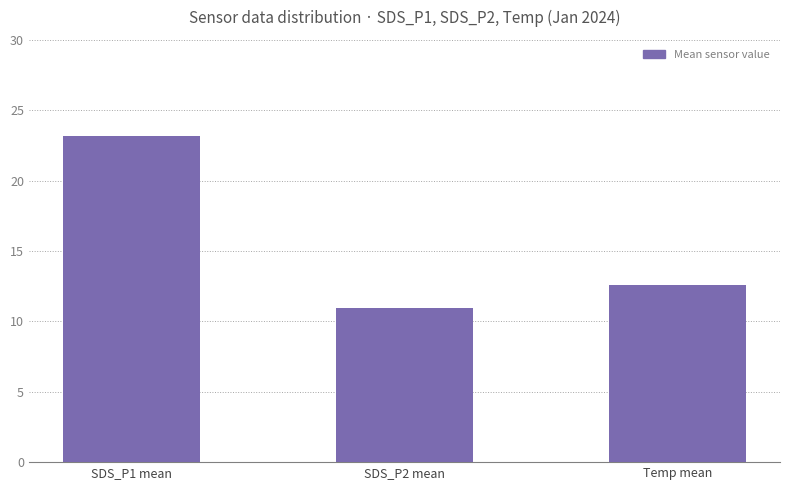

How many values are below 12?

1